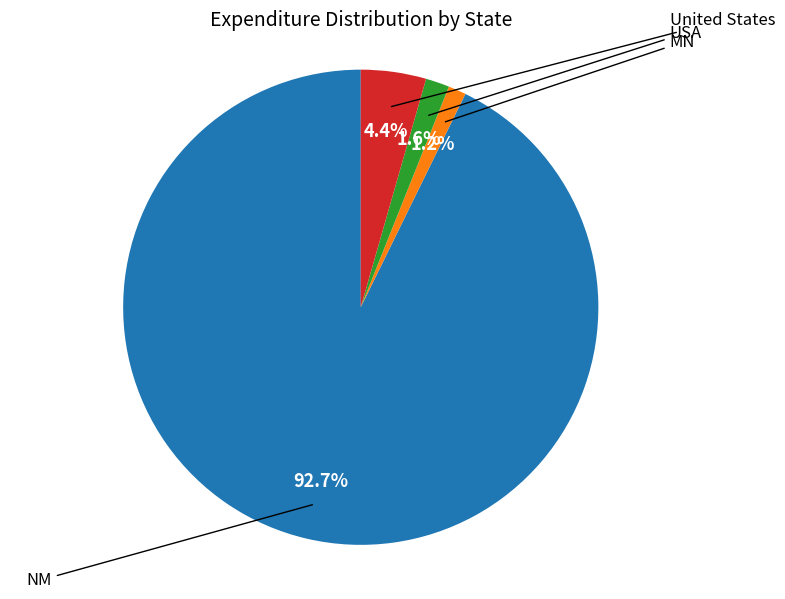

To the nearest percent, what is the difference between the United States and USA slice percentages?

3%